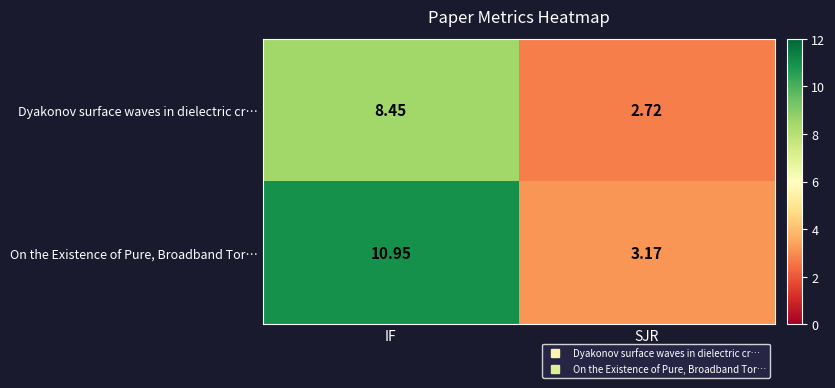

At which label does On the Existence of Pure, Broadband Tor… reach its minimum?

SJR